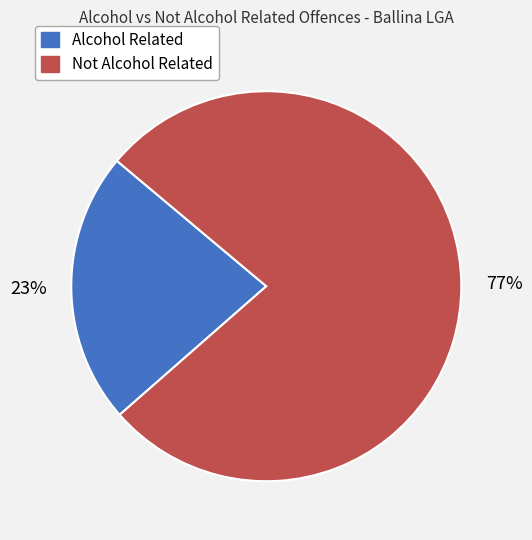

Do Alcohol Related and Not Alcohol Related together represent more than half of the pie?

Yes